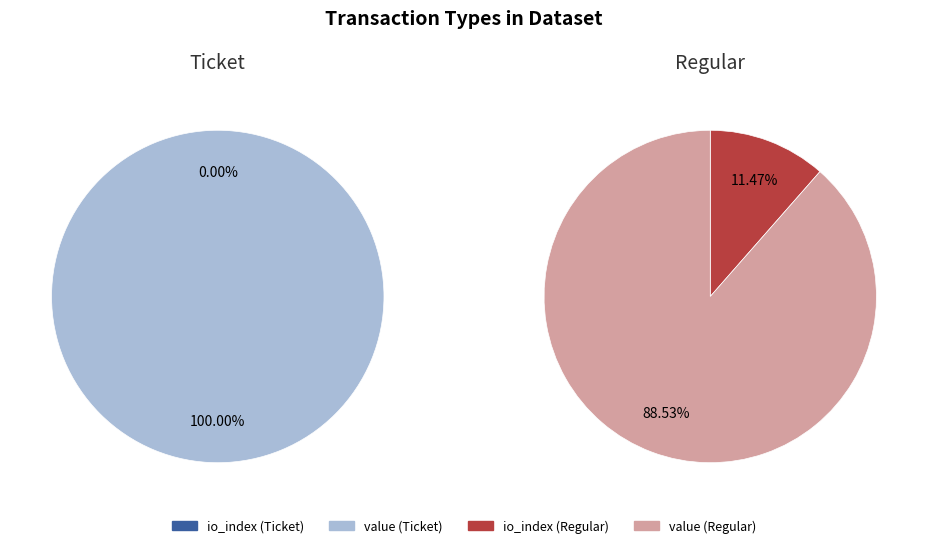

Which category has the biggest portion of the pie?

value